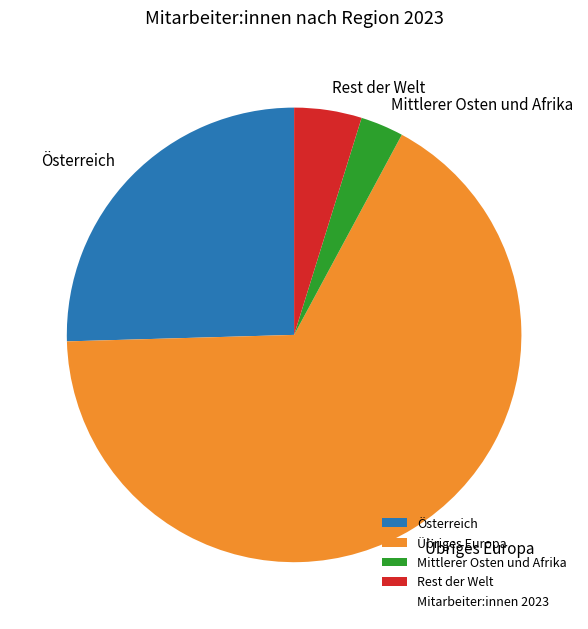

Rank the categories by value from highest to lowest.

Übriges Europa, Österreich, Rest der Welt, Mittlerer Osten und Afrika